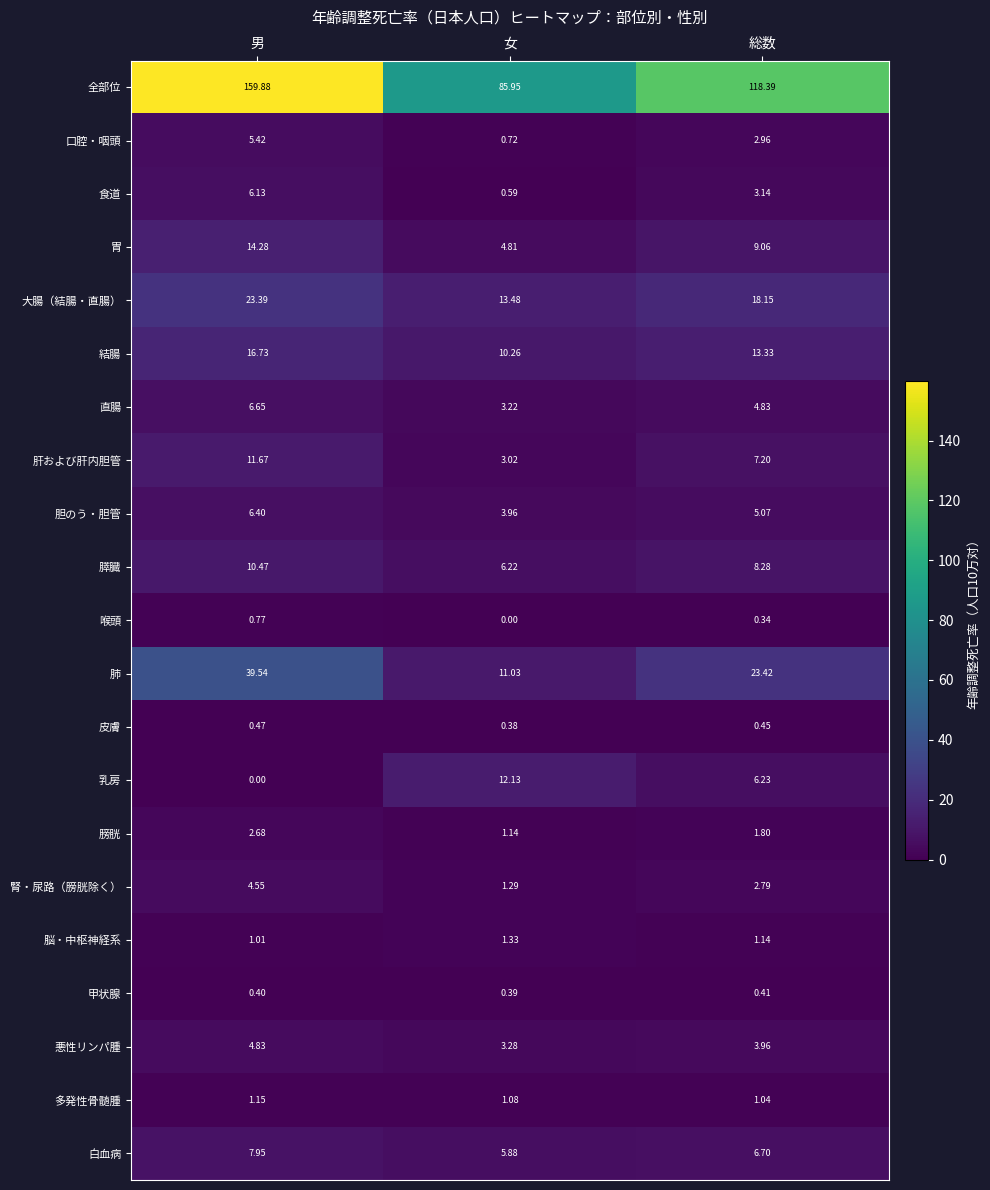

Rank the series by their maximum value, from highest to lowest.

全部位, 肺, 大腸（結腸・直腸）, 結腸, 胃, 乳房, 肝および肝内胆管, 膵臓, 白血病, 直腸, 胆のう・胆管, 食道, 口腔・咽頭, 悪性リンパ腫, 腎・尿路（膀胱除く）, 膀胱, 脳・中枢神経系, 多発性骨髄腫, 喉頭, 皮膚, 甲状腺